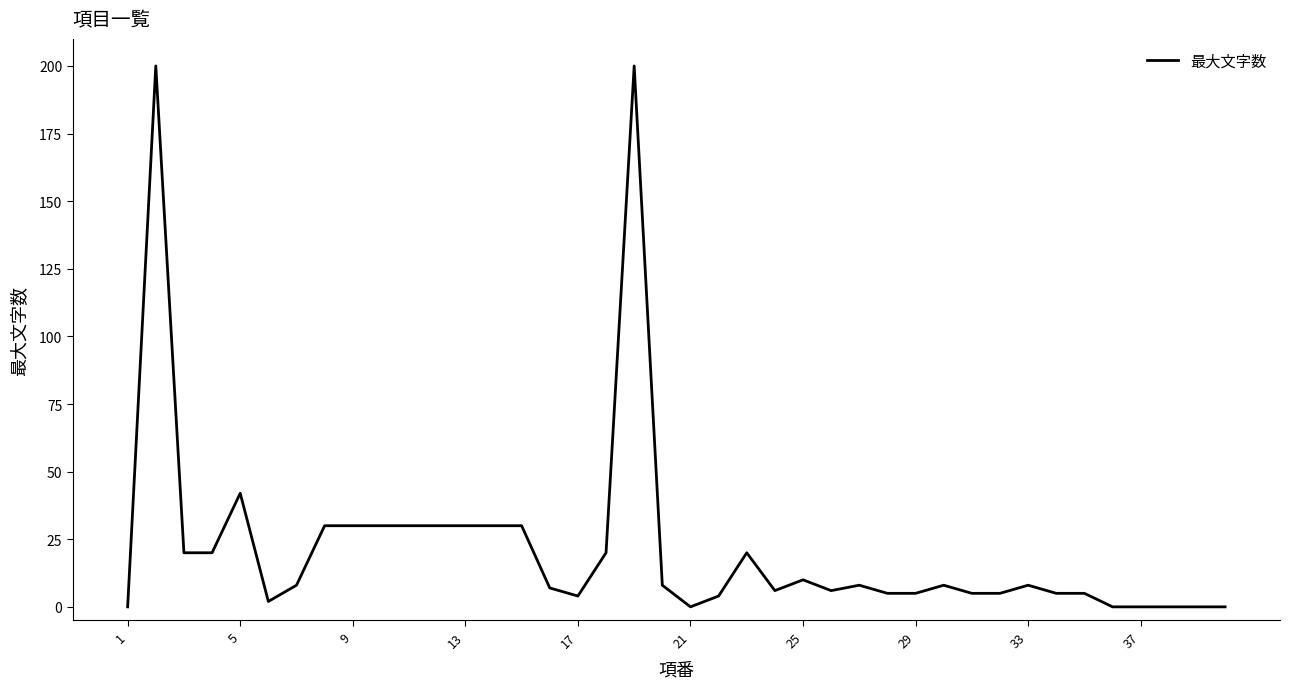

What is the maximum value shown in the chart?

200